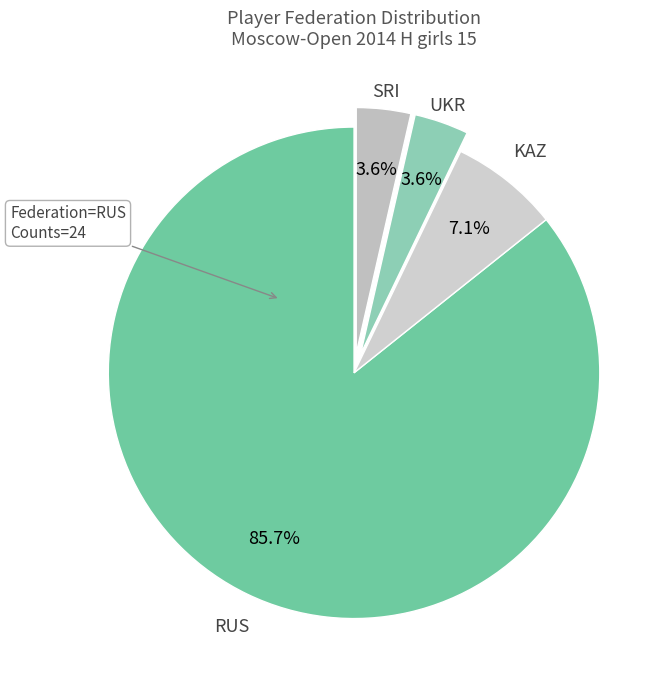

To the nearest percent, what is the difference between the KAZ and RUS slice percentages?

79%